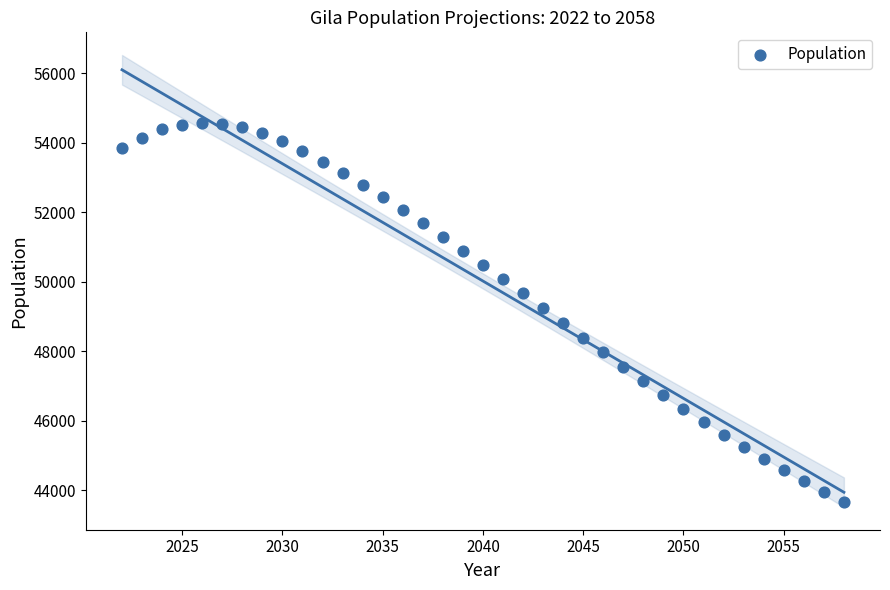

What is the range of X values (max minus min)?

36.0